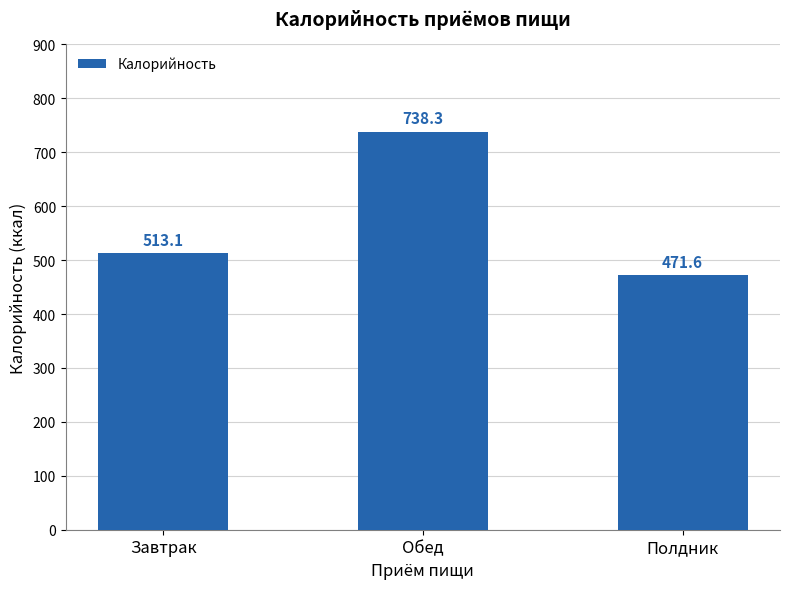

What is the maximum value shown in the chart?

738.3